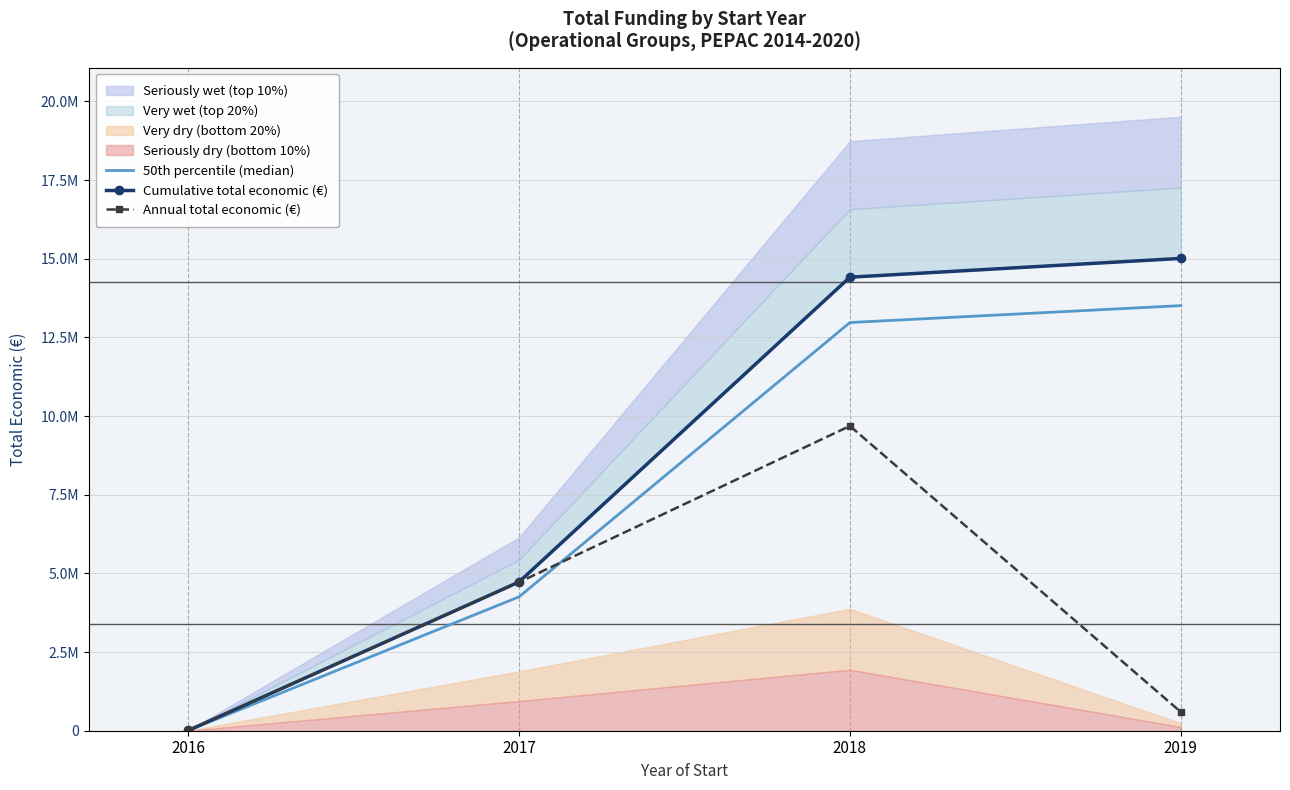

True or false: Annual total economic (€) and Cumulative total economic (€) intersect in this chart.

False